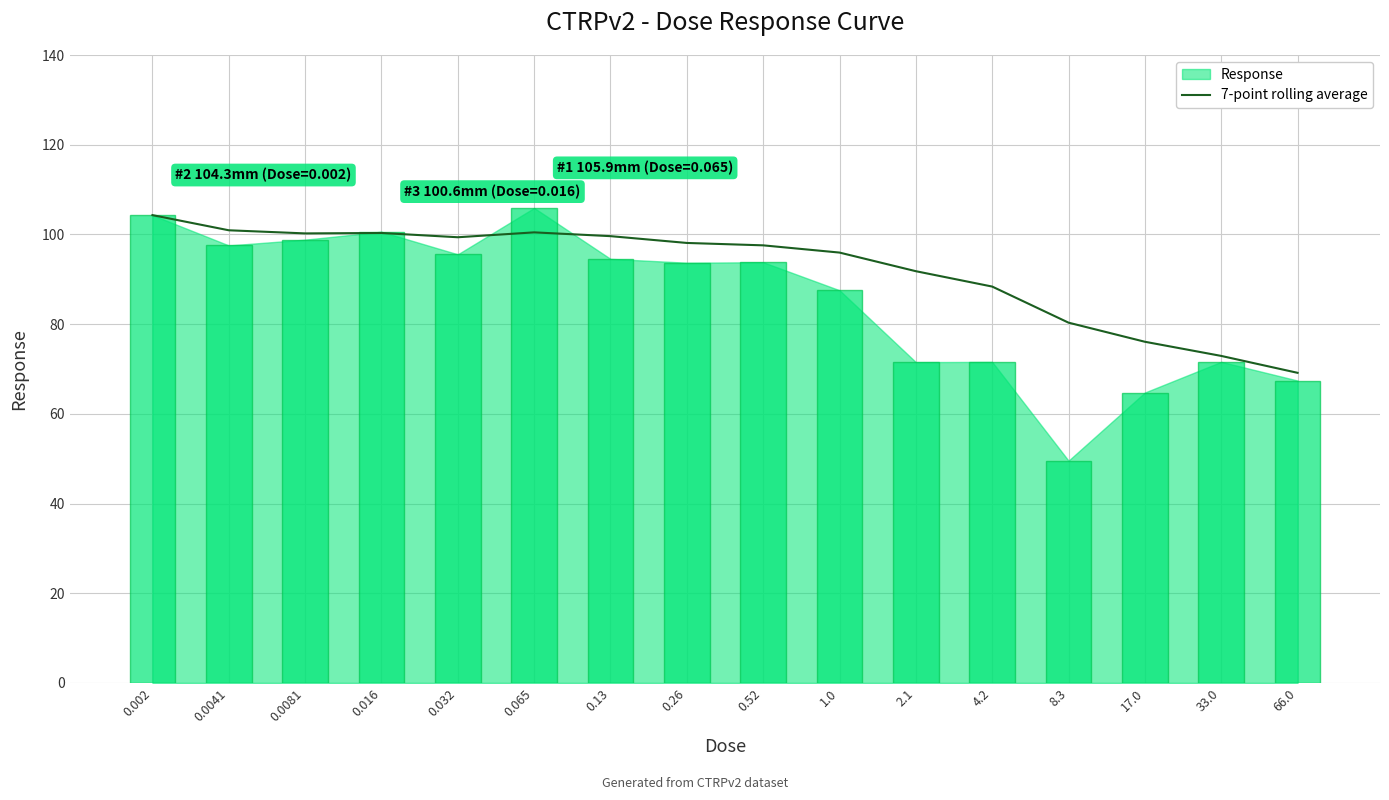

How many bars are there in total?

16